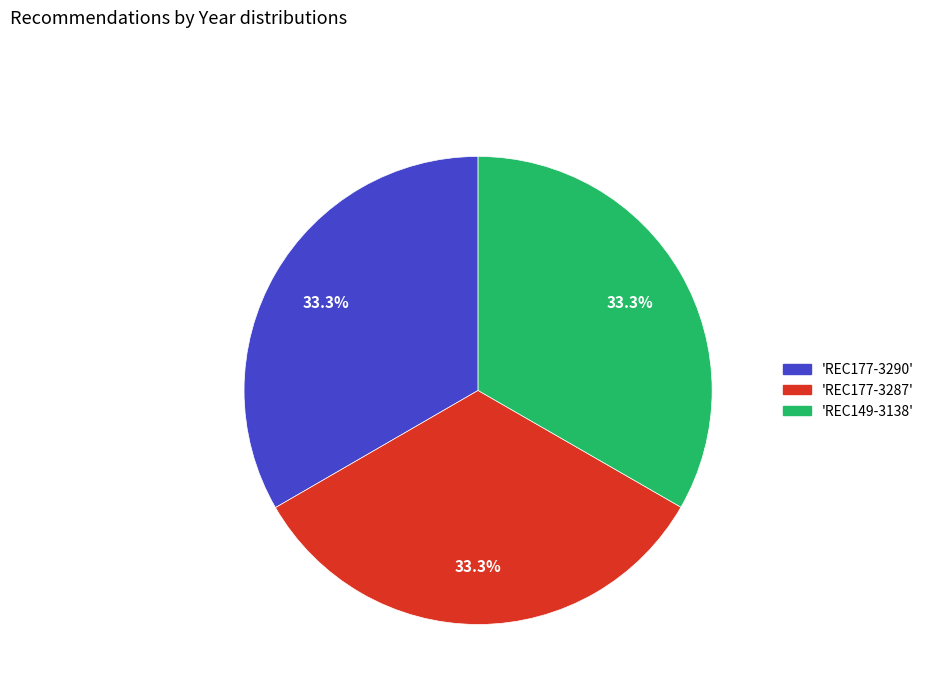

Is there any slice that represents more than half of the pie?

No